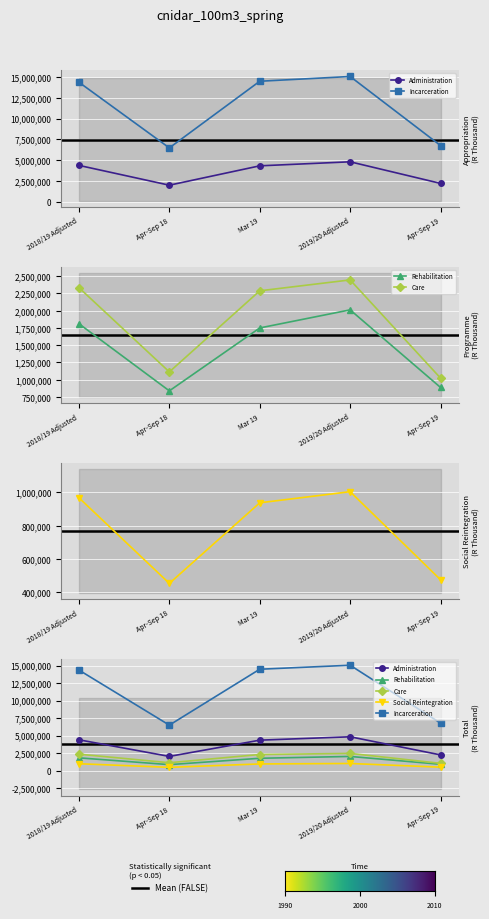

At how many categories does at least one series exceed 9555727?

3